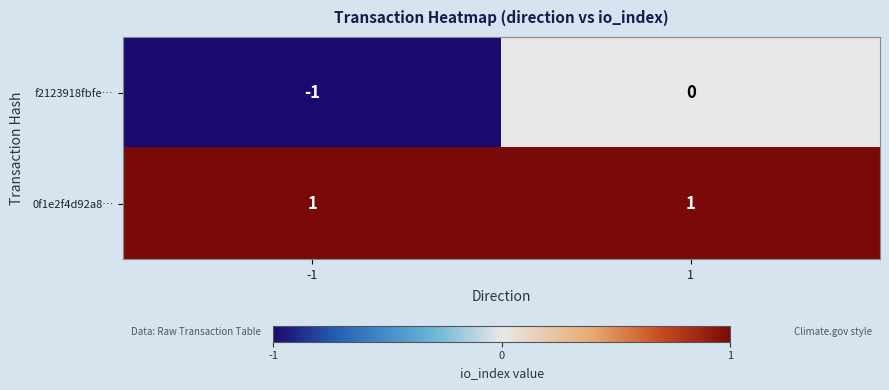

Rank the series at 1 from highest to lowest value.

0f1e2f4d92a8…, f2123918fbfe…